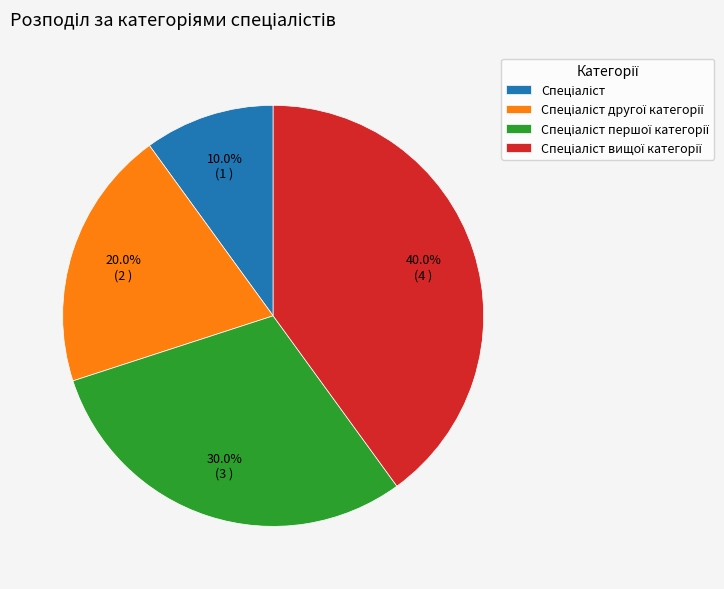

How many segments does this pie chart have?

4